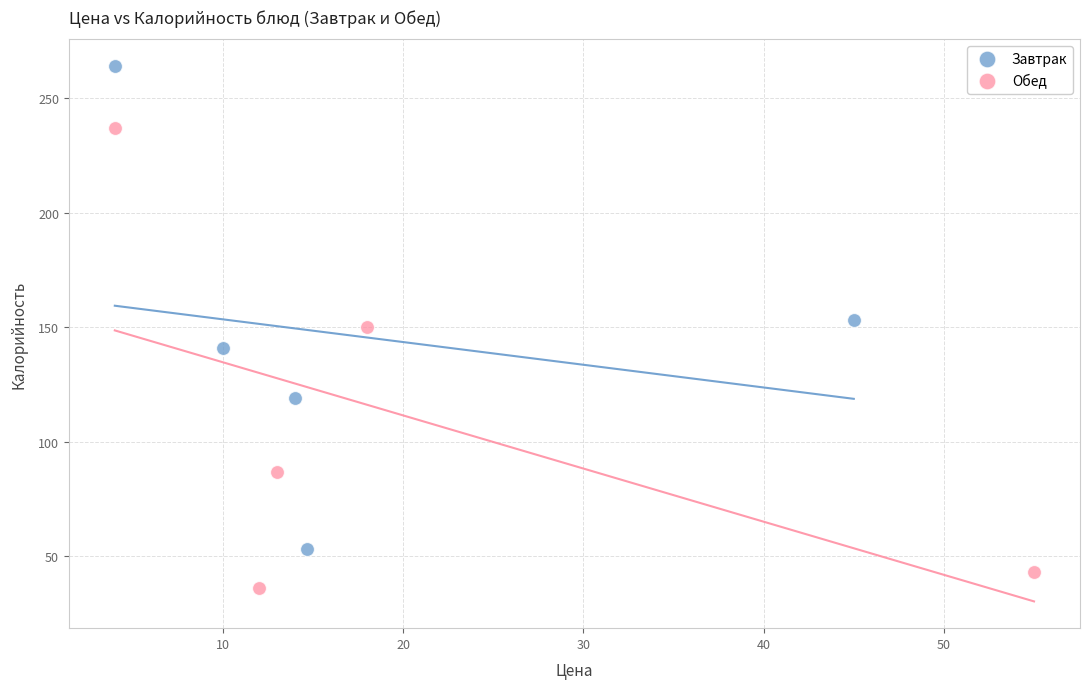

Which series has the largest Y range (max minus min)?

Завтрак